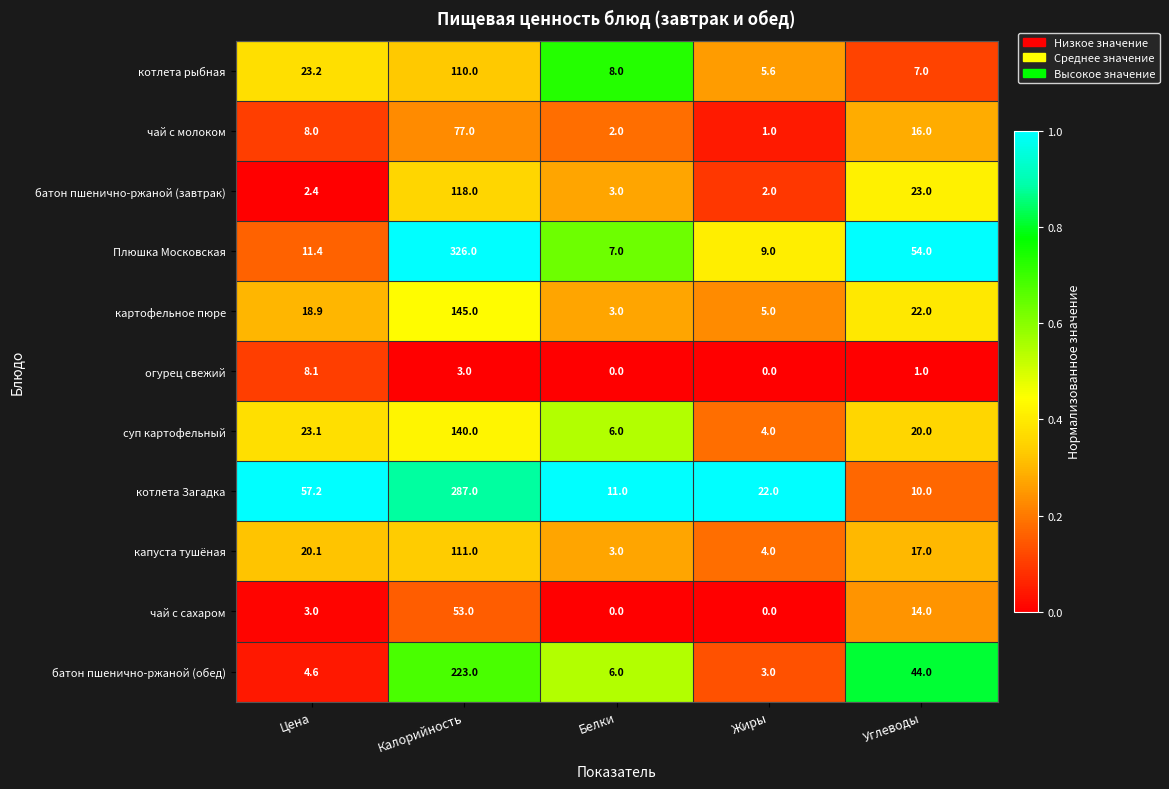

Is it true that картофельное пюре equals 32.1 at Углеводы?

False